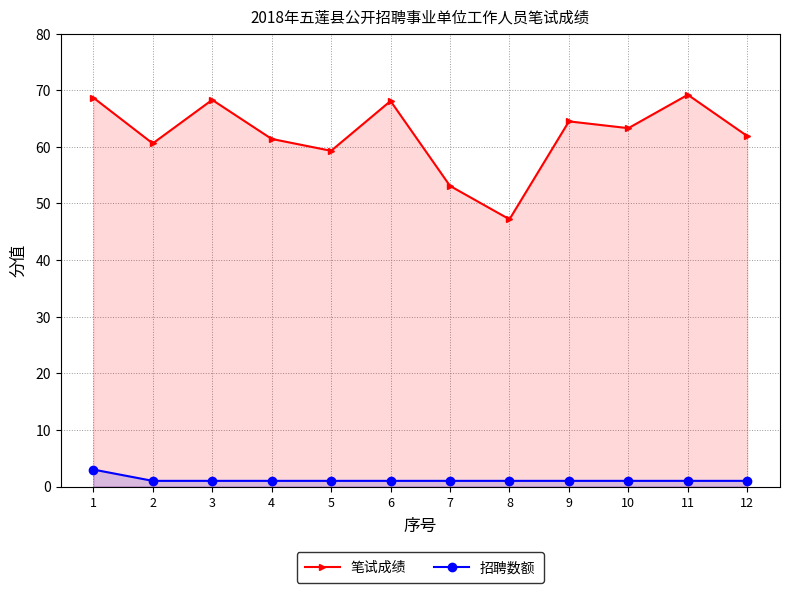

True or false: 招聘数额 has a value of 4.3 at 1.

False